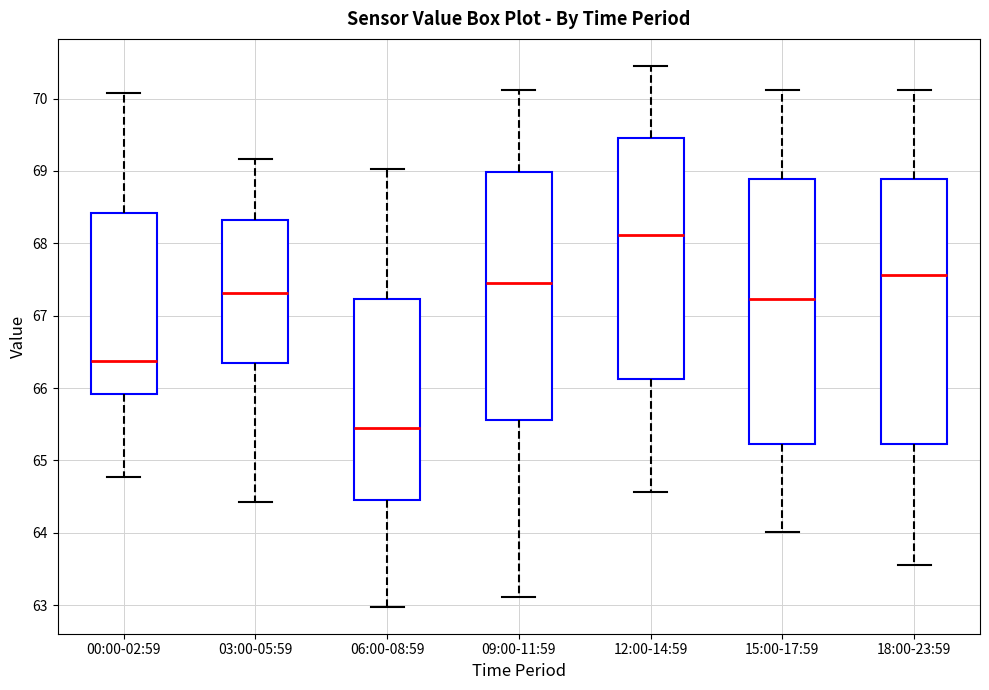

Where does the upper whisker of the box for 06:00-08:59 end on the y-axis? The values are not printed on the chart, so give them approximately, as read against the axis.

69.0